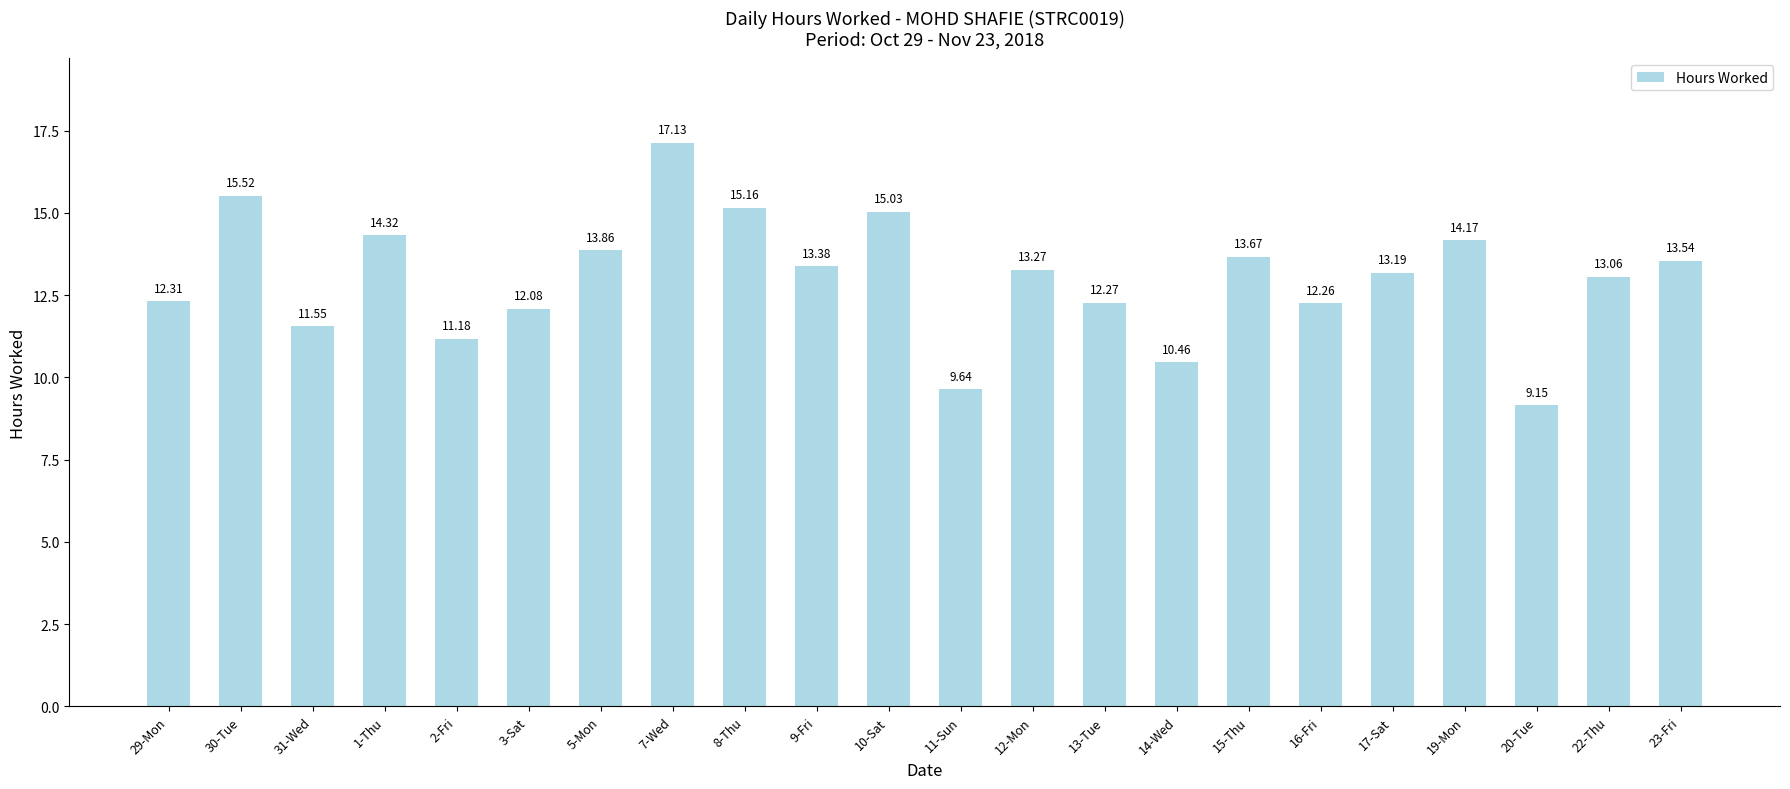

The chart shows a value of 14.3 at 1-Thu. True or false?

True